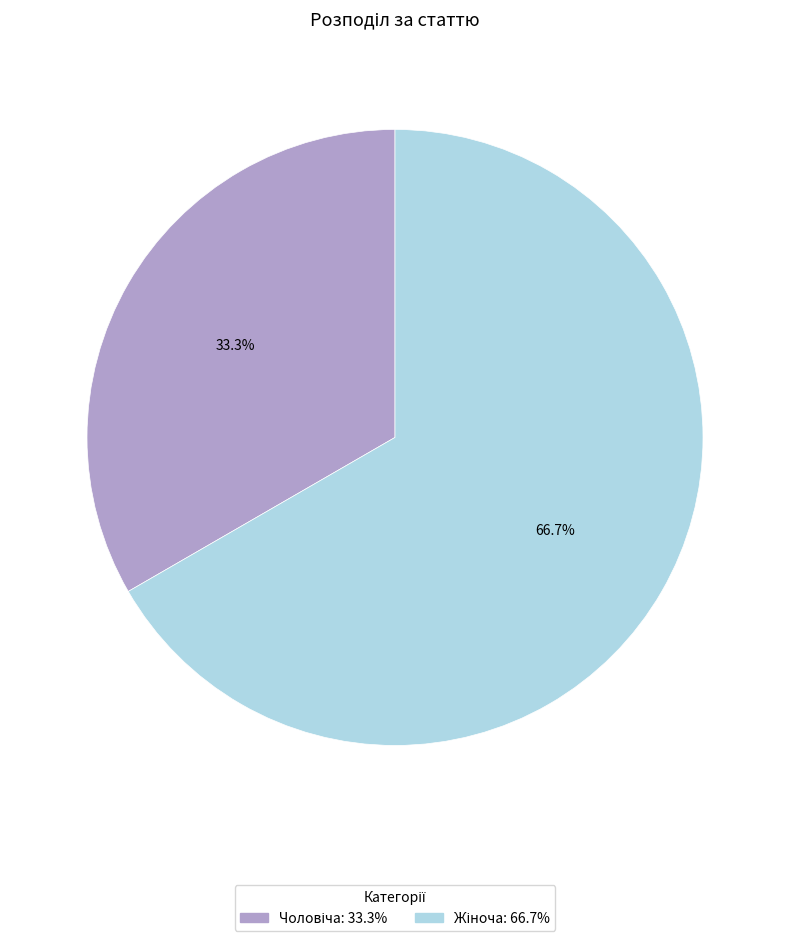

Does any single category account for the majority?

Yes